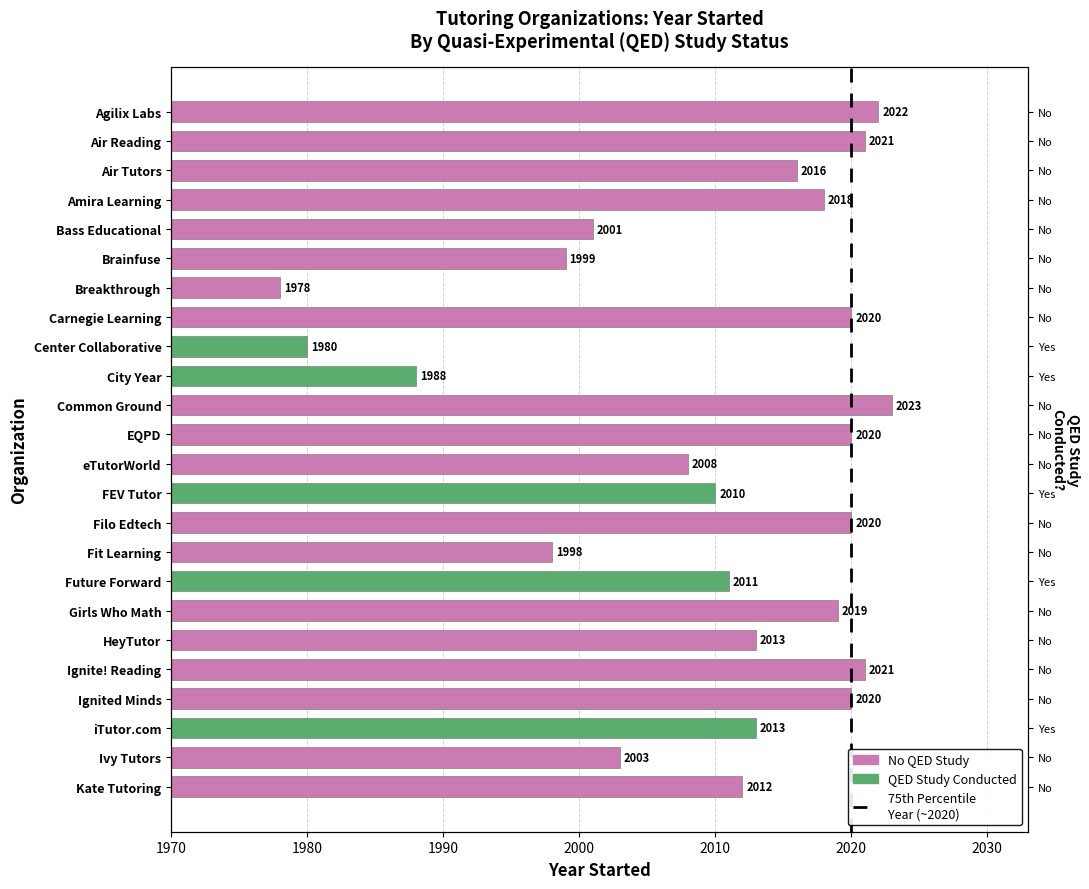

The value at 2020 is 0. True or false?

False